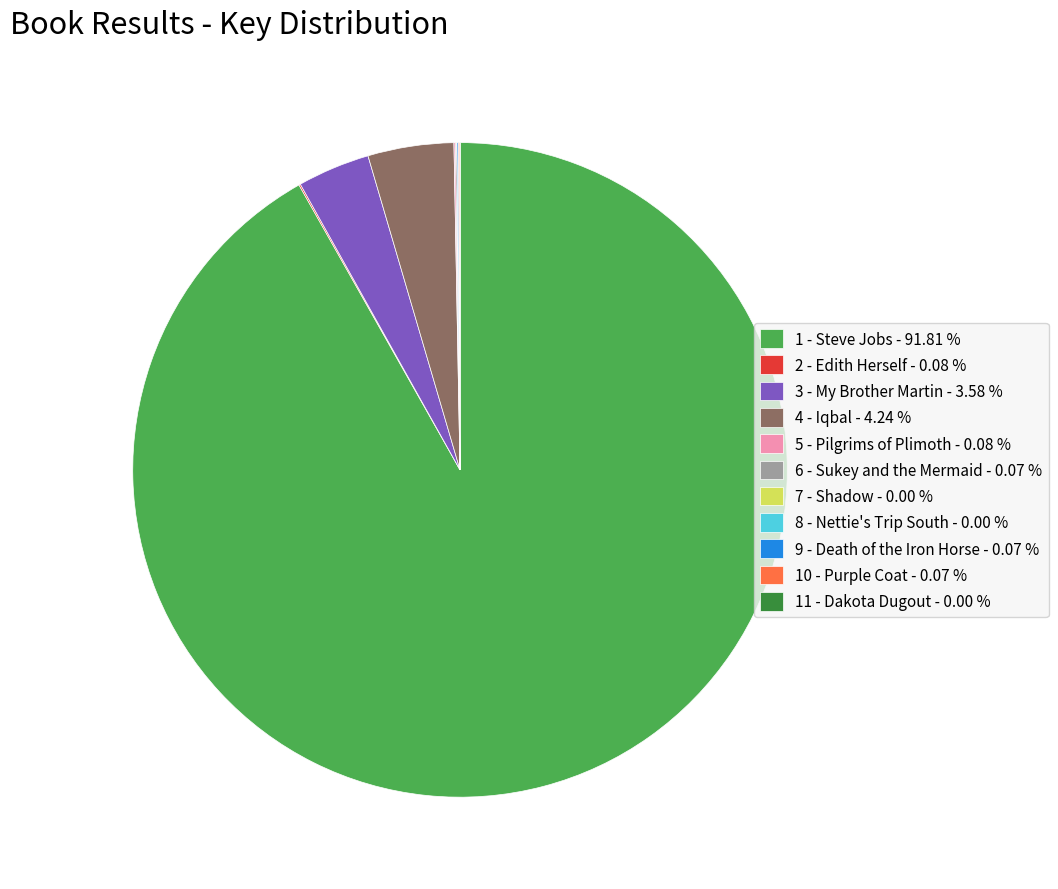

Which slice represents more than half of the pie?

1 - Steve Jobs